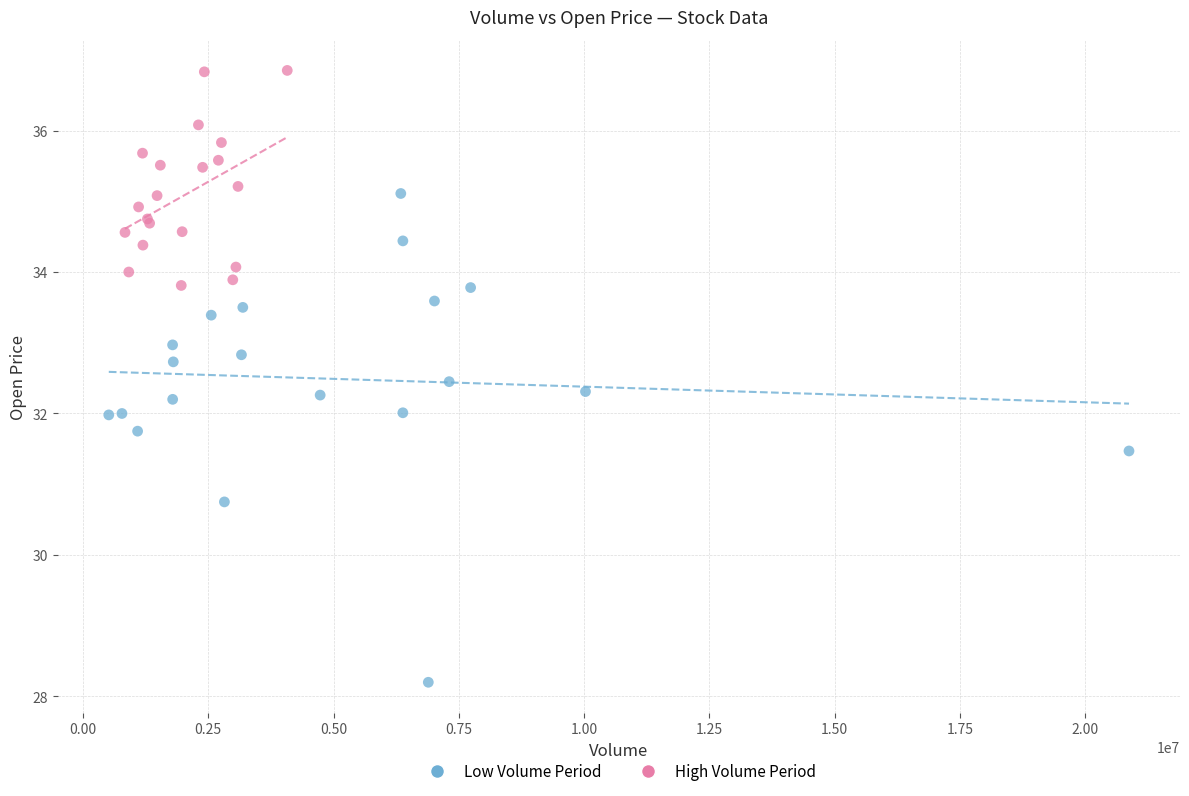

Which series reaches the minimum Y coordinate?

Low Volume Period